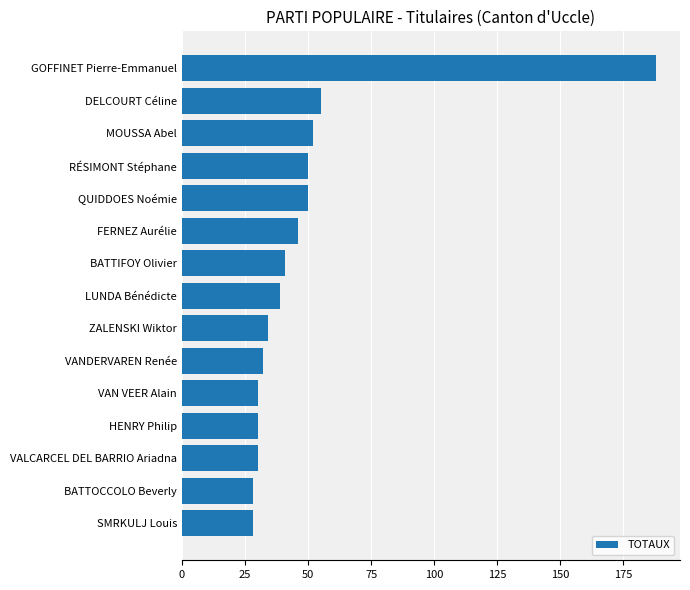

Read the value at GOFFINET Pierre-Emmanuel.

188